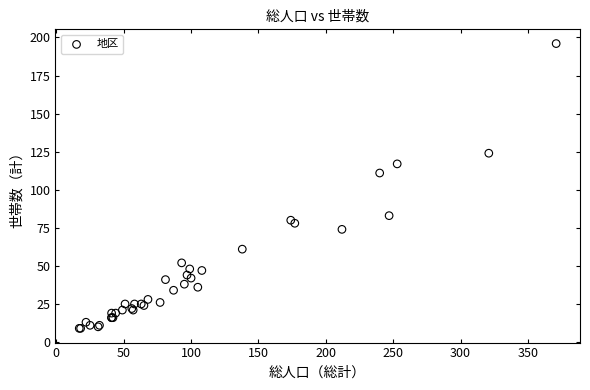

What Y value in the scatter plot is closest to 102?

111